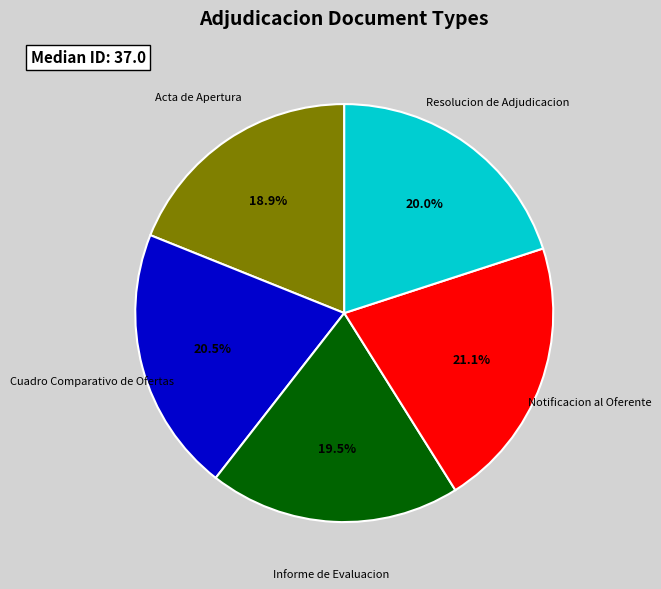

Is there a majority slice in this chart?

No